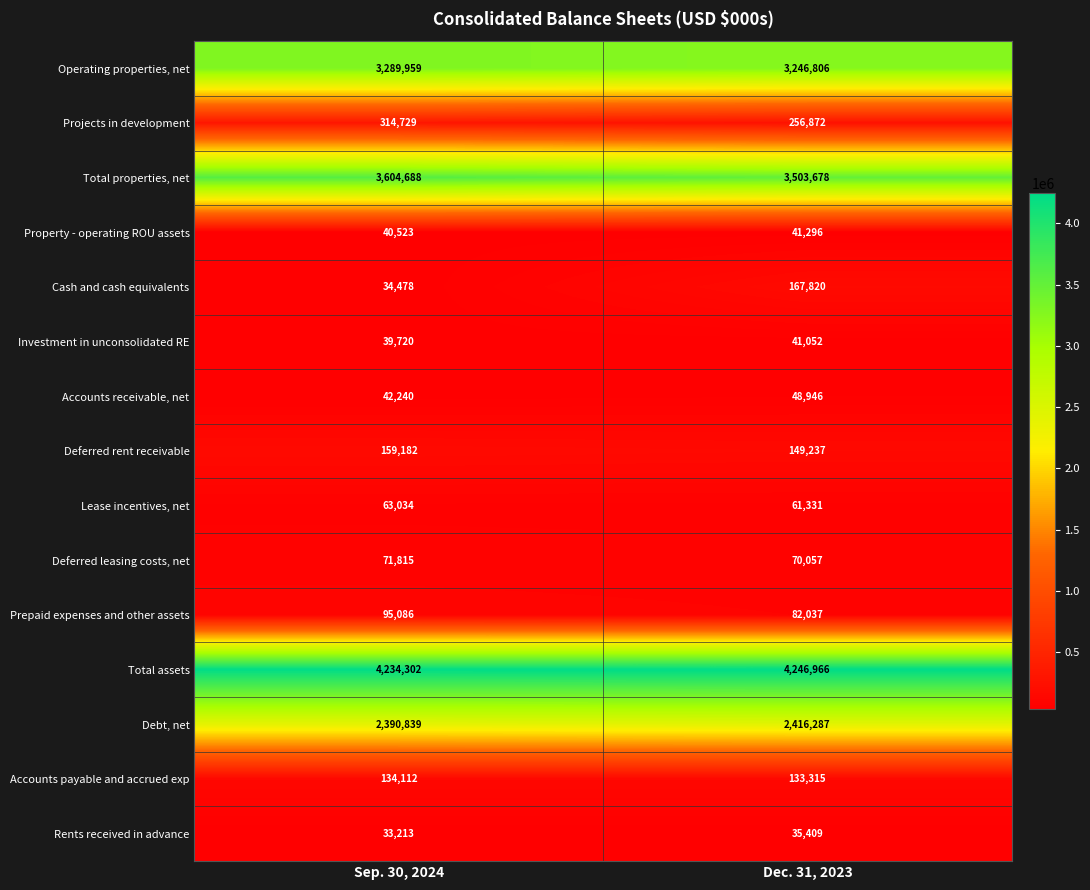

What is the total value across all series at Dec. 31, 2023?

14501109